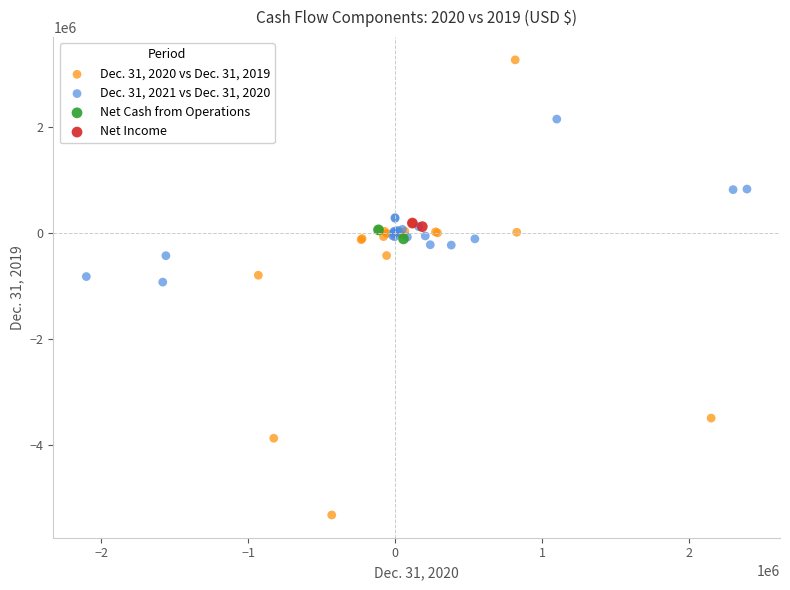

What are all the series names shown in the legend?

Dec. 31, 2020 vs Dec. 31, 2019, Dec. 31, 2021 vs Dec. 31, 2020, Net Cash from Operations, Net Income